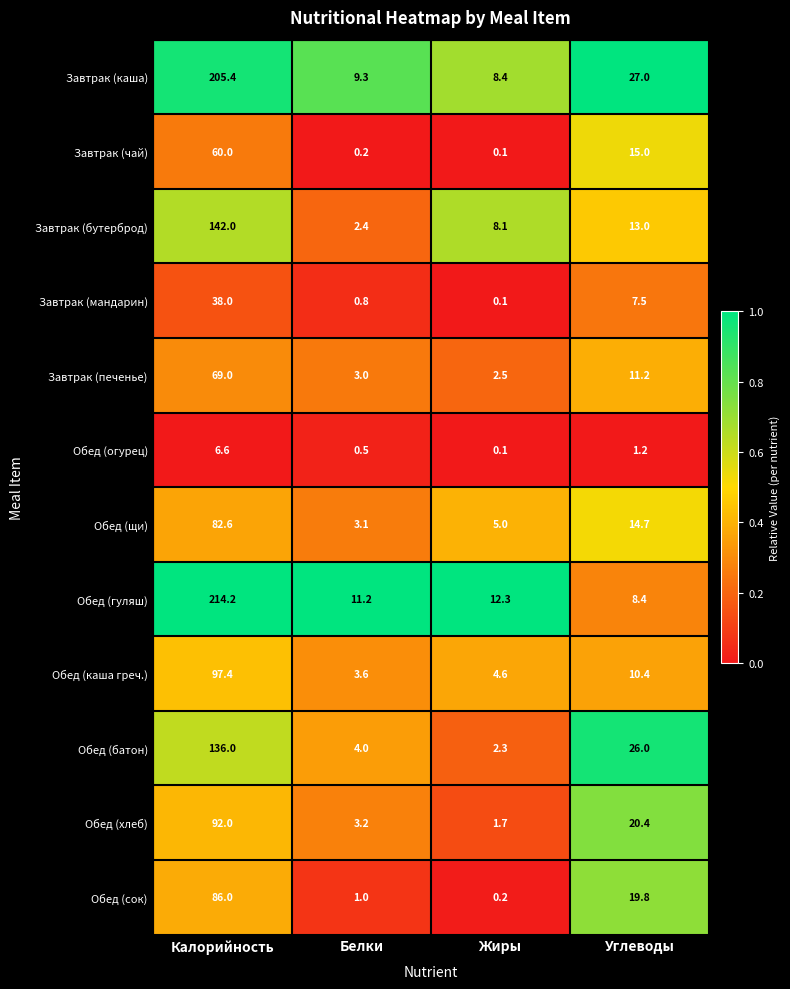

Is the value of Завтрак (бутерброд) at Жиры greater than the value of Обед (сок) at Углеводы?

No